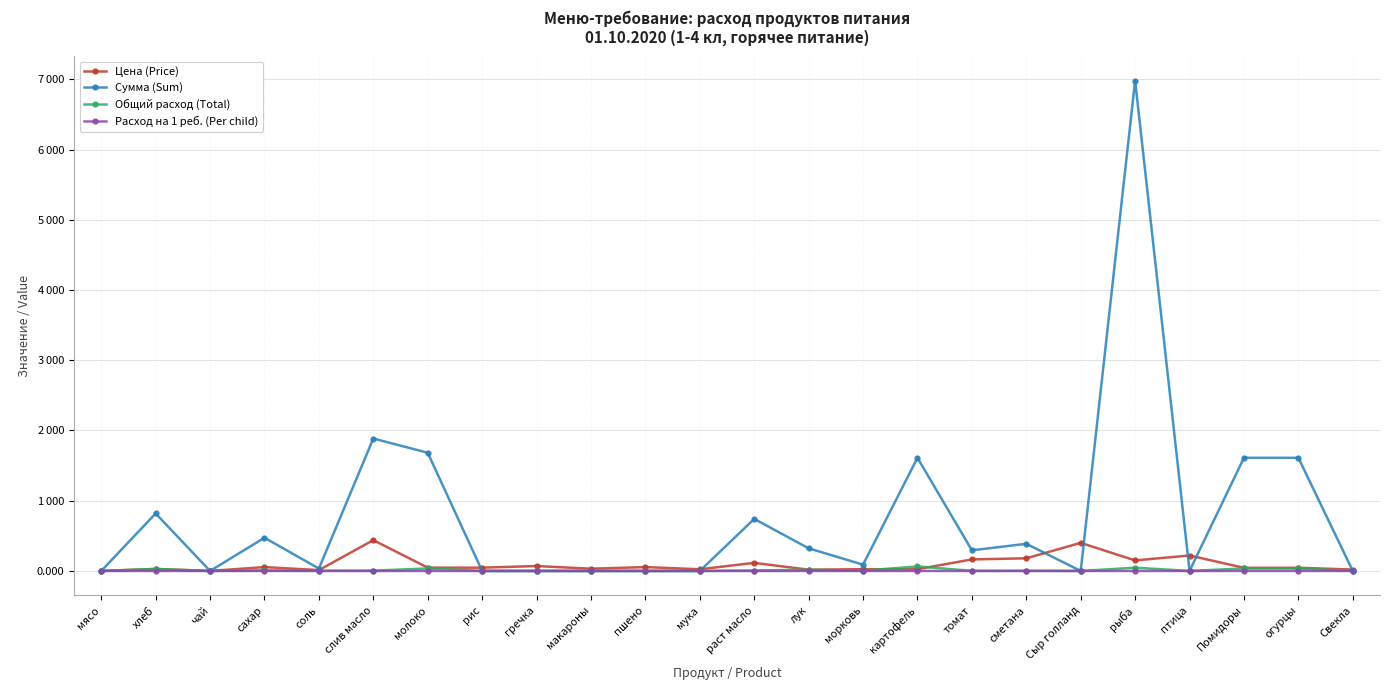

At which category is the sum across all series the highest?

рыба